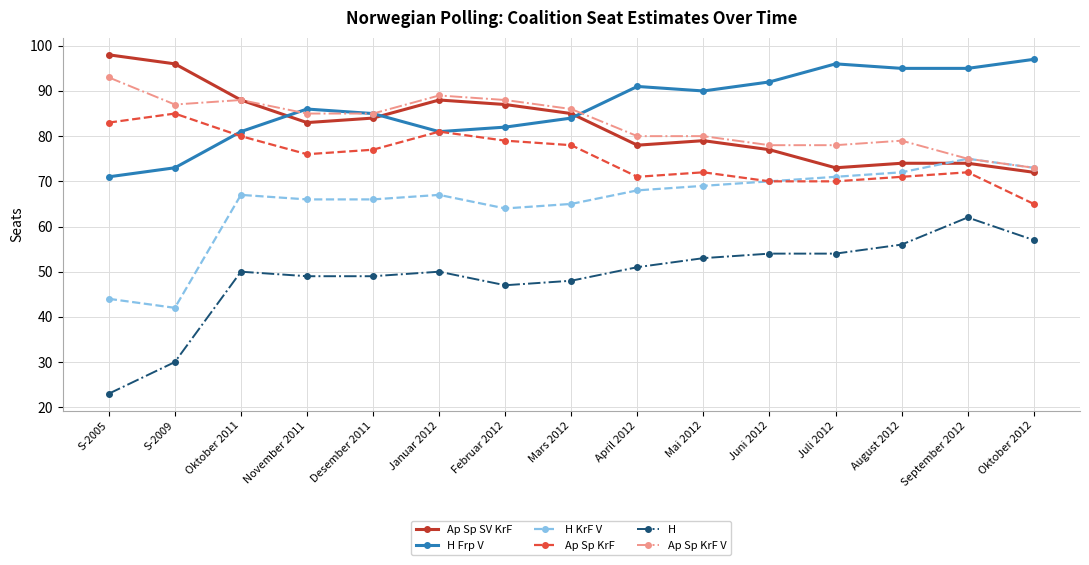

Where is H Frp V nearest to the value 84?

Mars 2012